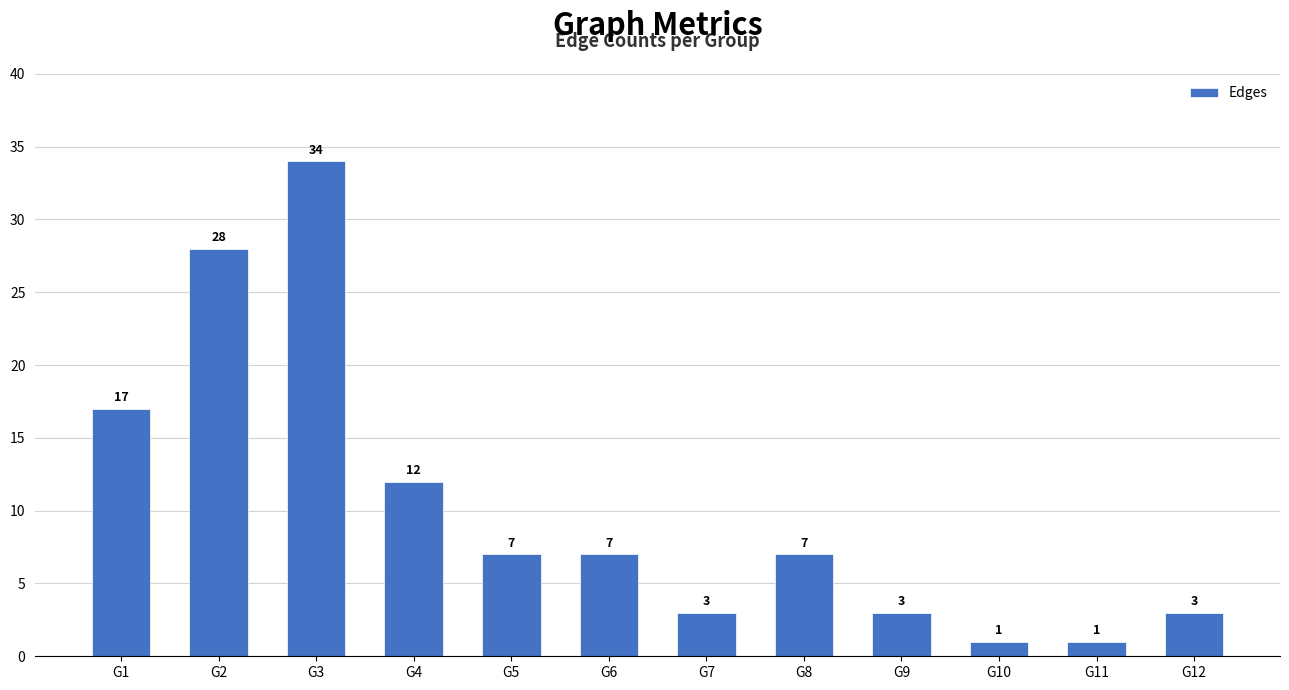

What is the sum of all values?

123